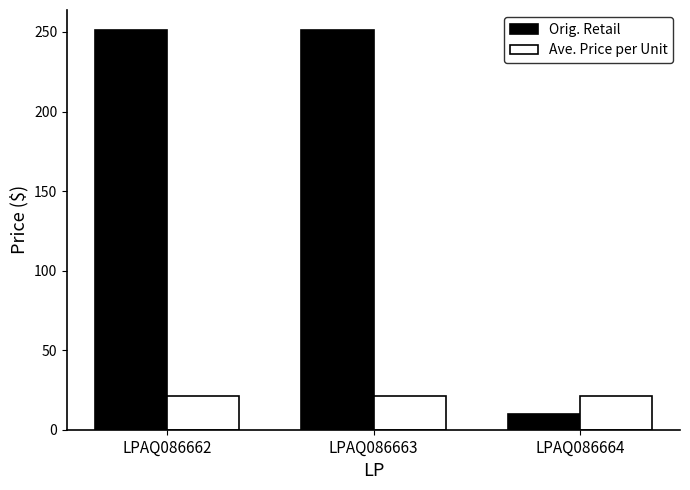

Is it true that Orig. Retail equals 331.1 at LPAQ086663?

False